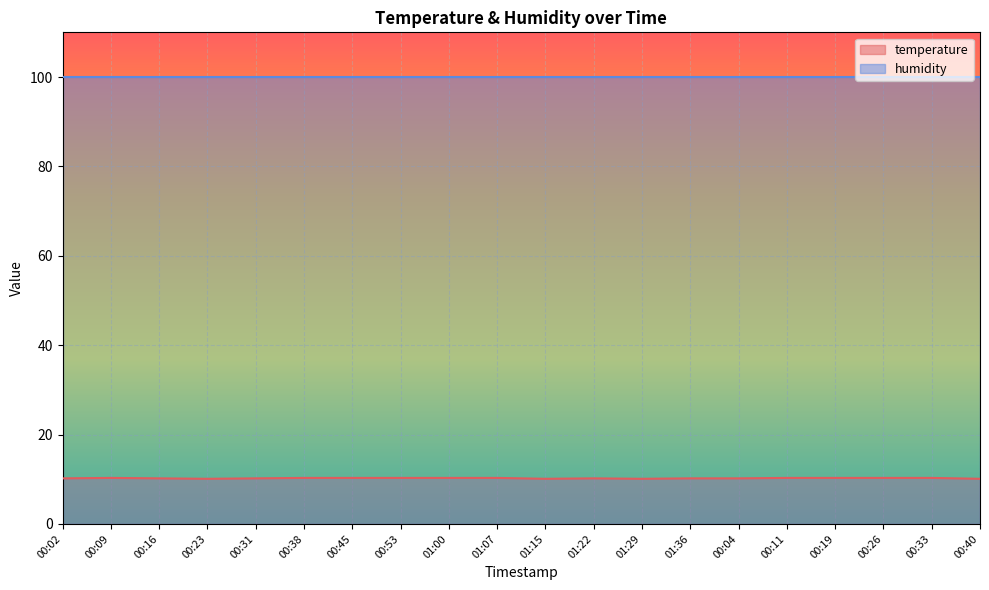

How many interior local valleys (lower than both neighbors) does the data have?

3